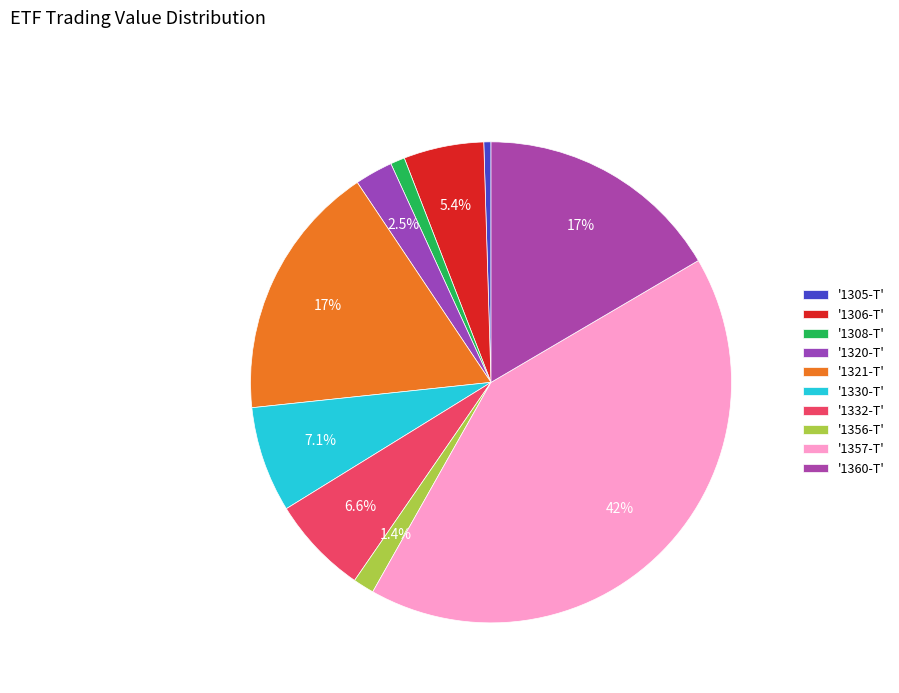

Rank the categories by value from highest to lowest.

1357-T, 1321-T, 1360-T, 1330-T, 1332-T, 1306-T, 1320-T, 1356-T, 1308-T, 1305-T